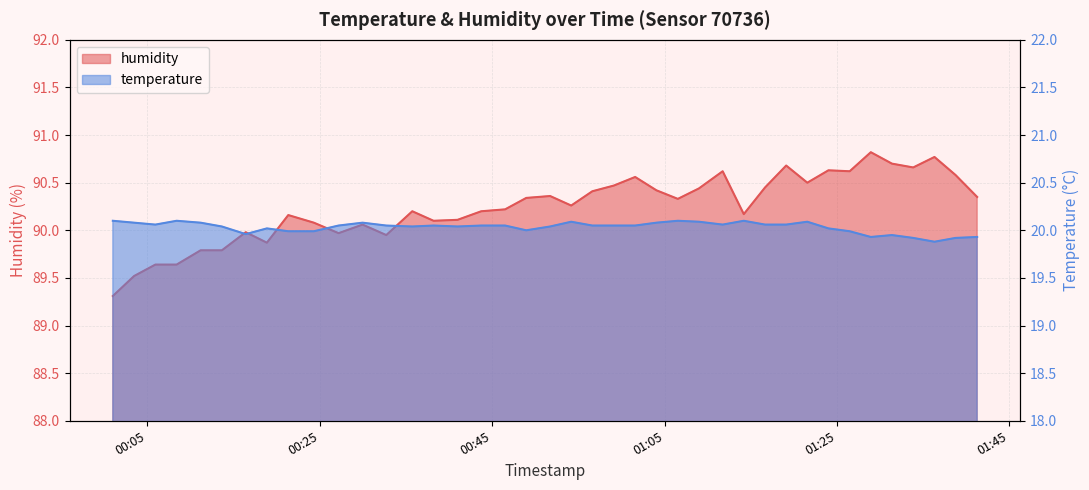

Which label corresponds to the smallest value in the chart?

2022-12-29T01:36:18